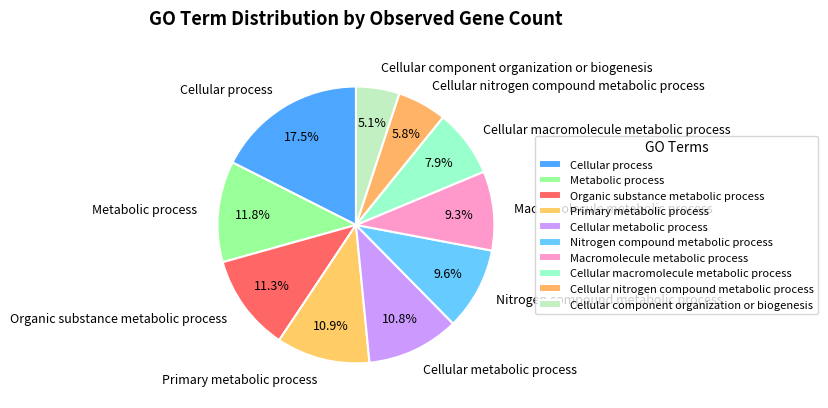

Is Primary metabolic process the majority of the pie?

No